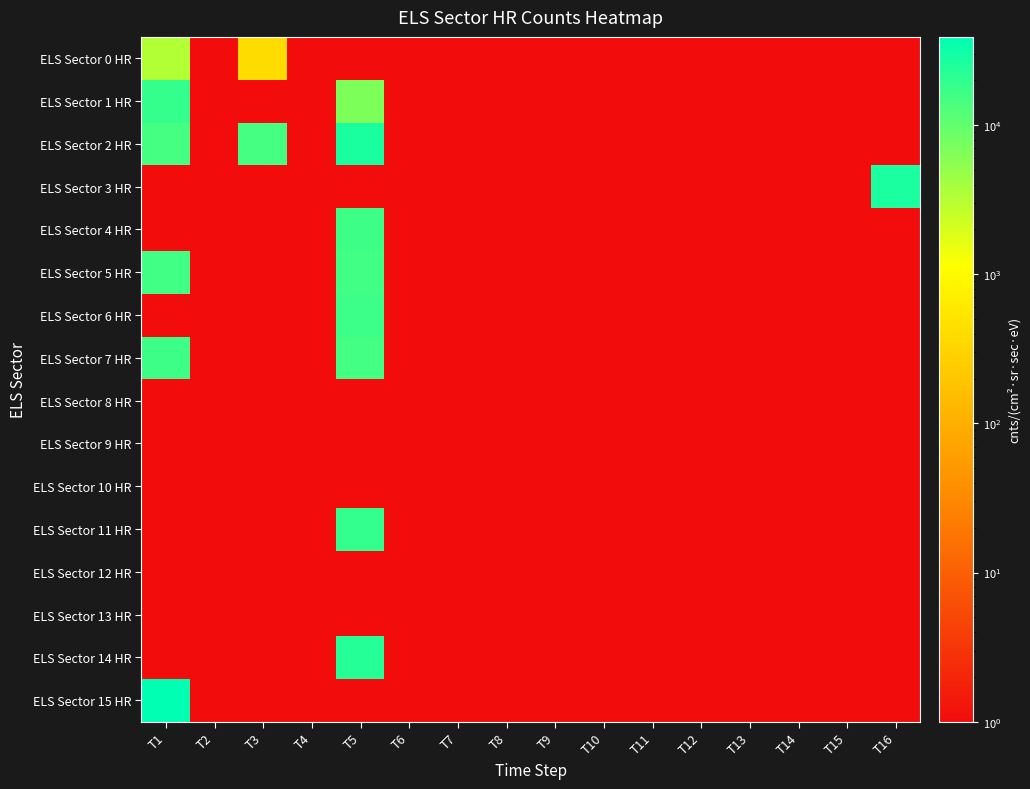

Reading left to right, transcribe all the data shown in this chart.

ELS Sector 0 HR: T1=3287.0	T2=0.5	T3=399.7	T4=0.5	T5=0.5	T6=0.5	T7=0.5	T8=0.5	T9=0.5	T10=0.5	T11=0.5	T12=0.5	T13=0.5	T14=0.5	T15=0.5	T16=0.5
ELS Sector 1 HR: T1=18824.7	T2=0.5	T3=0.5	T4=0.5	T5=6824.5	T6=0.5	T7=0.5	T8=0.5	T9=0.5	T10=0.5	T11=0.5	T12=0.5	T13=0.5	T14=0.5	T15=0.5	T16=0.5
ELS Sector 2 HR: T1=14938.7	T2=0.5	T3=14938.7	T4=0.5	T5=27089.3	T6=0.5	T7=0.5	T8=0.5	T9=0.5	T10=0.5	T11=0.5	T12=0.5	T13=0.5	T14=0.5	T15=0.5	T16=0.5
ELS Sector 3 HR: T1=0.5	T2=0.5	T3=0.5	T4=0.5	T5=0.5	T6=0.5	T7=0.5	T8=0.5	T9=0.5	T10=0.5	T11=0.5	T12=0.5	T13=0.5	T14=0.5	T15=0.5	T16=26586.1
ELS Sector 4 HR: T1=0.5	T2=0.5	T3=0.5	T4=0.5	T5=16577.1	T6=0.5	T7=0.5	T8=0.5	T9=0.5	T10=0.5	T11=0.5	T12=0.5	T13=0.5	T14=0.5	T15=0.5	T16=0.5
ELS Sector 5 HR: T1=15771.8	T2=0.5	T3=0.5	T4=0.5	T5=15771.8	T6=0.5	T7=0.5	T8=0.5	T9=0.5	T10=0.5	T11=0.5	T12=0.5	T13=0.5	T14=0.5	T15=0.5	T16=0.5
ELS Sector 6 HR: T1=0.5	T2=0.5	T3=0.5	T4=0.5	T5=16946.0	T6=0.5	T7=0.5	T8=0.5	T9=0.5	T10=0.5	T11=0.5	T12=0.5	T13=0.5	T14=0.5	T15=0.5	T16=0.5
ELS Sector 7 HR: T1=16557.2	T2=0.5	T3=0.5	T4=0.5	T5=15157.6	T6=0.5	T7=0.5	T8=0.5	T9=0.5	T10=0.5	T11=0.5	T12=0.5	T13=0.5	T14=0.5	T15=0.5	T16=0.5
ELS Sector 8 HR: T1=0.5	T2=0.5	T3=0.5	T4=0.5	T5=0.5	T6=0.5	T7=0.5	T8=0.5	T9=0.5	T10=0.5	T11=0.5	T12=0.5	T13=0.5	T14=0.5	T15=0.5	T16=0.5
ELS Sector 9 HR: T1=0.5	T2=0.5	T3=0.5	T4=0.5	T5=0.5	T6=0.5	T7=0.5	T8=0.5	T9=0.5	T10=0.5	T11=0.5	T12=0.5	T13=0.5	T14=0.5	T15=0.5	T16=0.5
ELS Sector 10 HR: T1=0.5	T2=0.5	T3=0.5	T4=0.5	T5=0.5	T6=0.5	T7=0.5	T8=0.5	T9=0.5	T10=0.5	T11=0.5	T12=0.5	T13=0.5	T14=0.5	T15=0.5	T16=0.5
ELS Sector 11 HR: T1=0.5	T2=0.5	T3=0.5	T4=0.5	T5=19190.1	T6=0.5	T7=0.5	T8=0.5	T9=0.5	T10=0.5	T11=0.5	T12=0.5	T13=0.5	T14=0.5	T15=0.5	T16=0.5
ELS Sector 12 HR: T1=0.5	T2=0.5	T3=0.5	T4=0.5	T5=0.5	T6=0.5	T7=0.5	T8=0.5	T9=0.5	T10=0.5	T11=0.5	T12=0.5	T13=0.5	T14=0.5	T15=0.5	T16=0.5
ELS Sector 13 HR: T1=0.5	T2=0.5	T3=0.5	T4=0.5	T5=0.5	T6=0.5	T7=0.5	T8=0.5	T9=0.5	T10=0.5	T11=0.5	T12=0.5	T13=0.5	T14=0.5	T15=0.5	T16=0.5
ELS Sector 14 HR: T1=0.5	T2=0.5	T3=0.5	T4=0.5	T5=23069.8	T6=0.5	T7=0.5	T8=0.5	T9=0.5	T10=0.5	T11=0.5	T12=0.5	T13=0.5	T14=0.5	T15=0.5	T16=0.5
ELS Sector 15 HR: T1=39168.6	T2=0.5	T3=0.5	T4=0.5	T5=0.5	T6=0.5	T7=0.5	T8=0.5	T9=0.5	T10=0.5	T11=0.5	T12=0.5	T13=0.5	T14=0.5	T15=0.5	T16=0.5